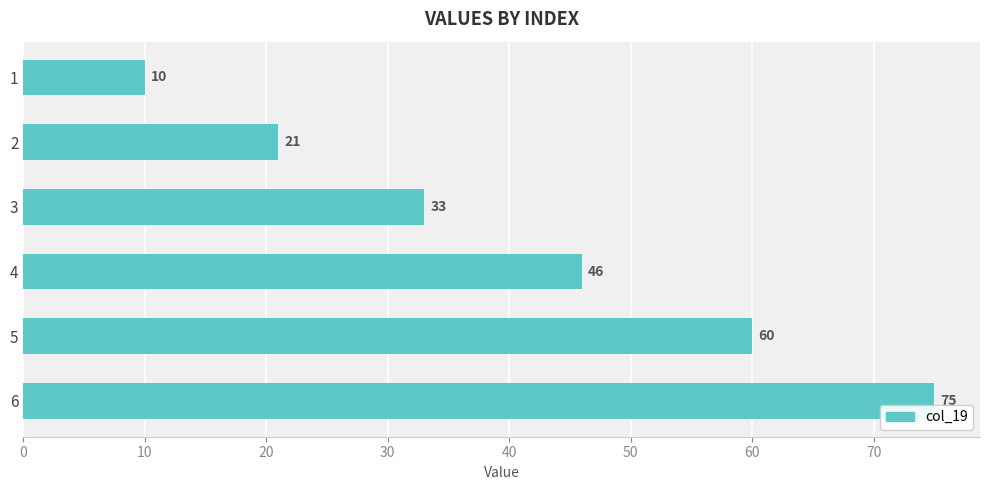

Reading top to bottom, list all the values displayed in this chart.

10	21	33	46	60	75